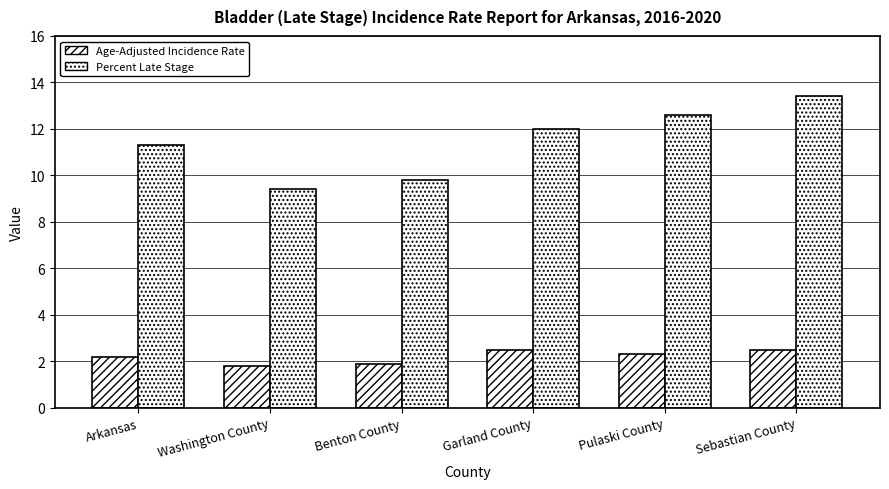

What is the difference between the Age-Adjusted Incidence Rate values at Sebastian County and Benton County?

0.6